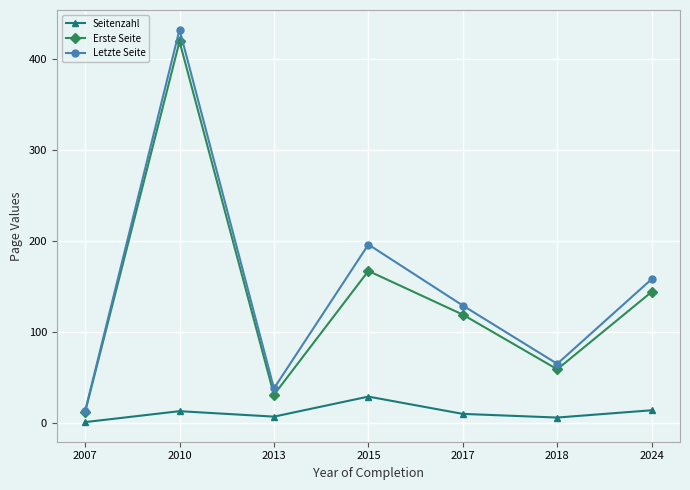

Rank the categories by Letzte Seite value from lowest to highest.

2007, 2013, 2018, 2017, 2024, 2015, 2010